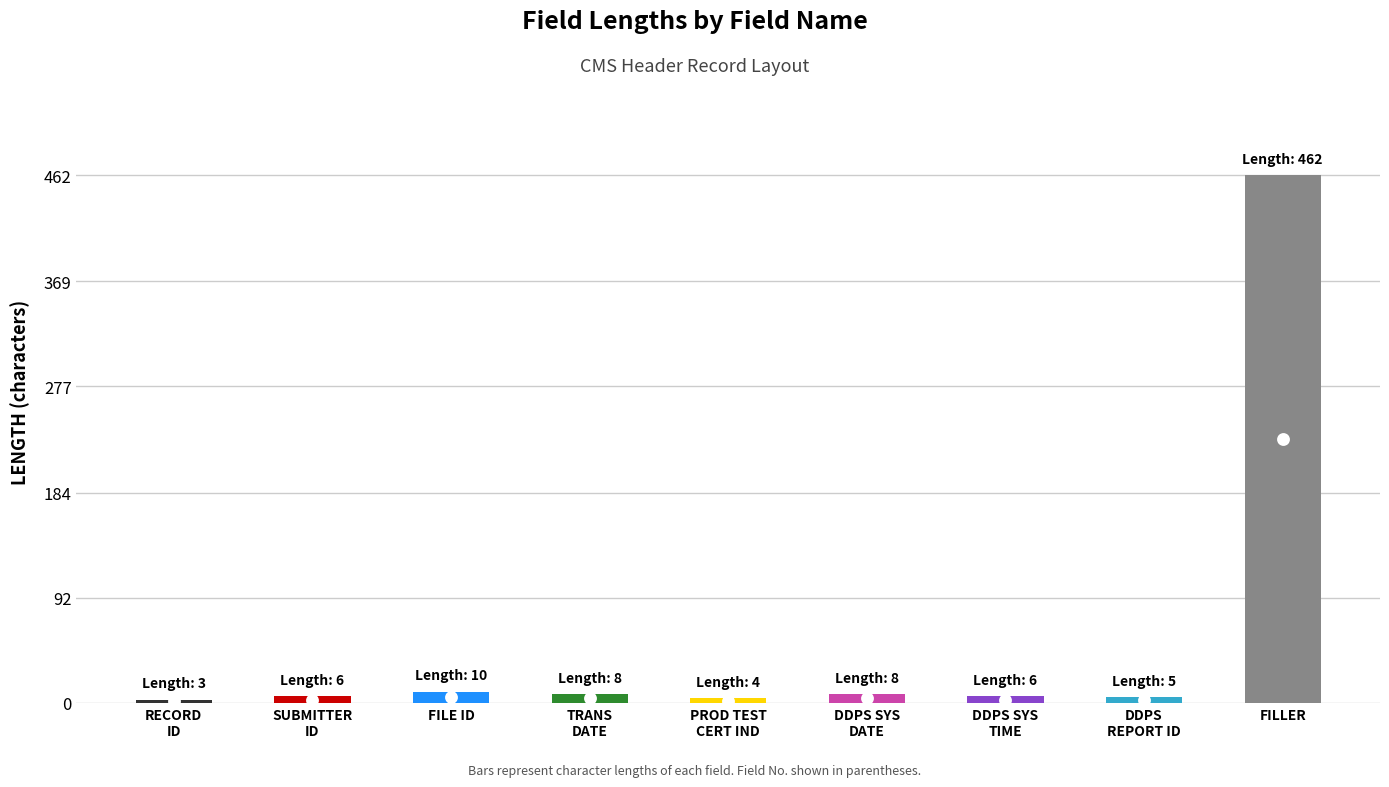

What is the change in value from SUBMITTER ID to DDPS REPORT ID?

-1